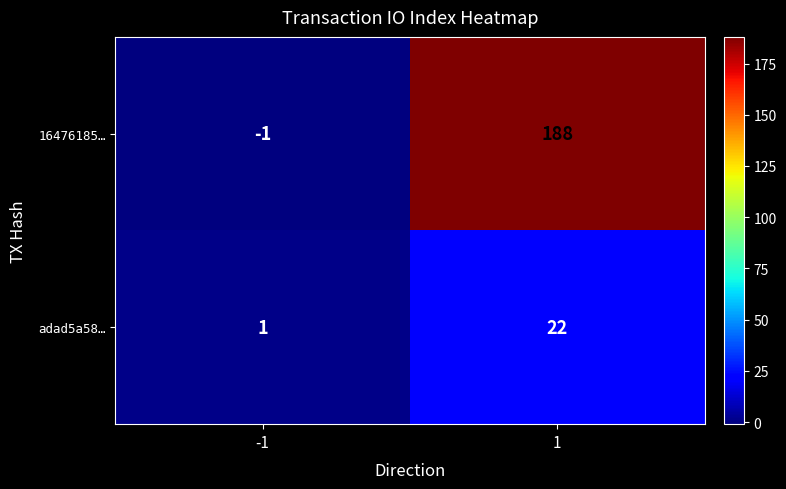

At how many categories does at least one series exceed 9?

1